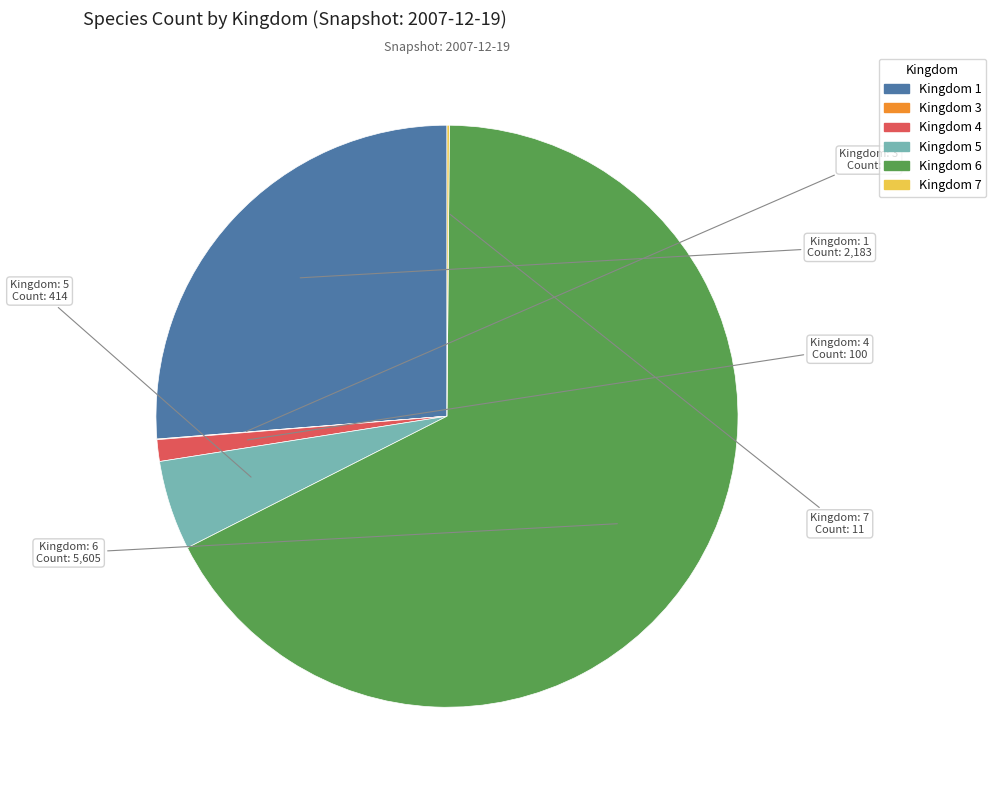

Does any single category account for the majority?

Yes